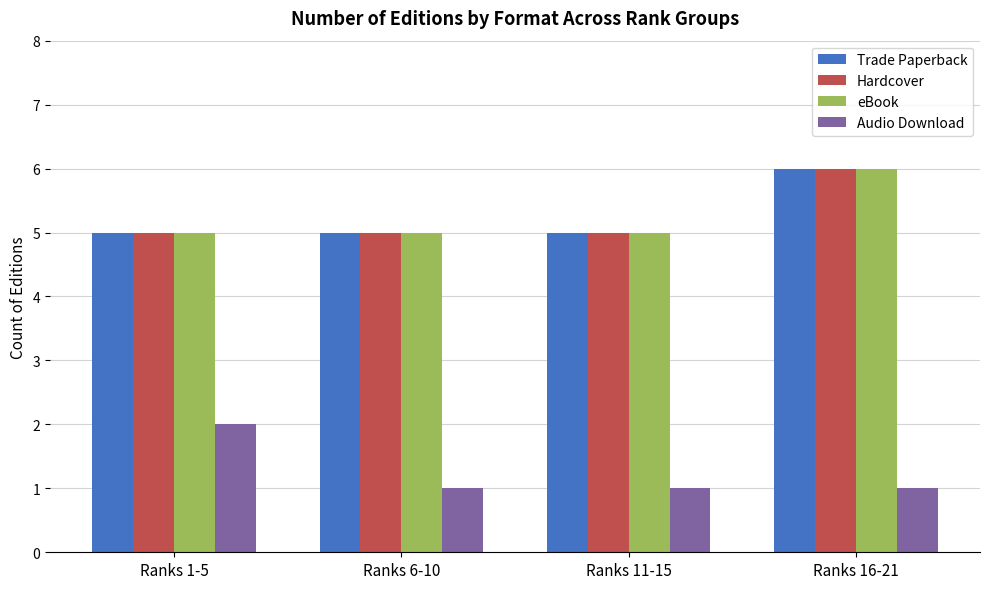

What is the average value of the eBook series?

5